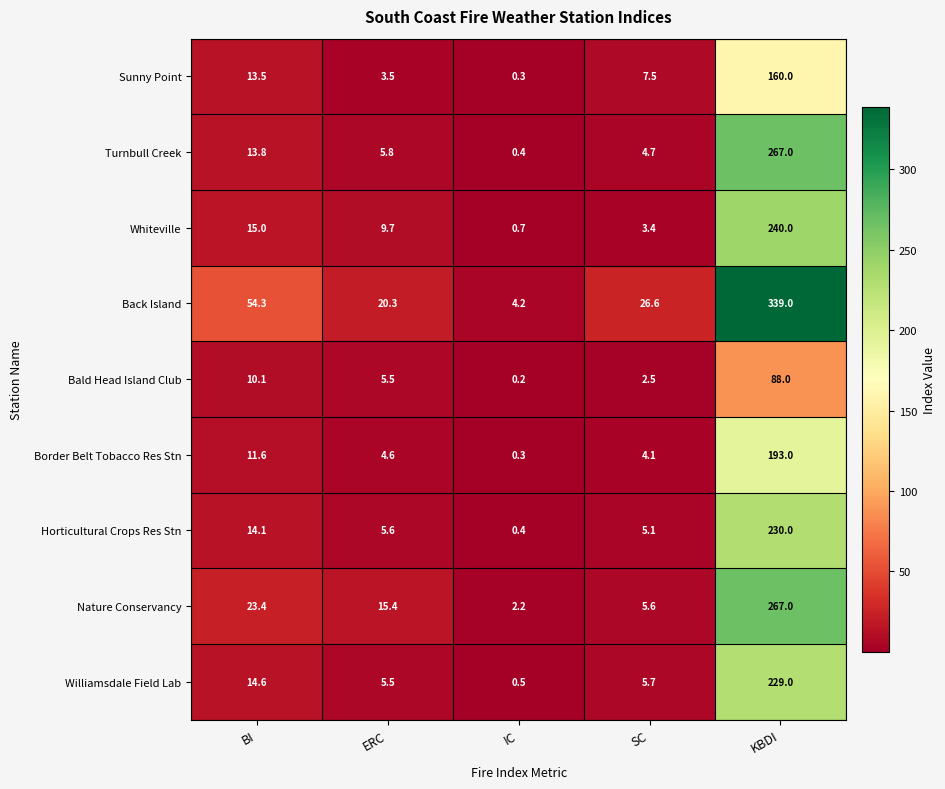

What is the total value across all series at BI?

170.4